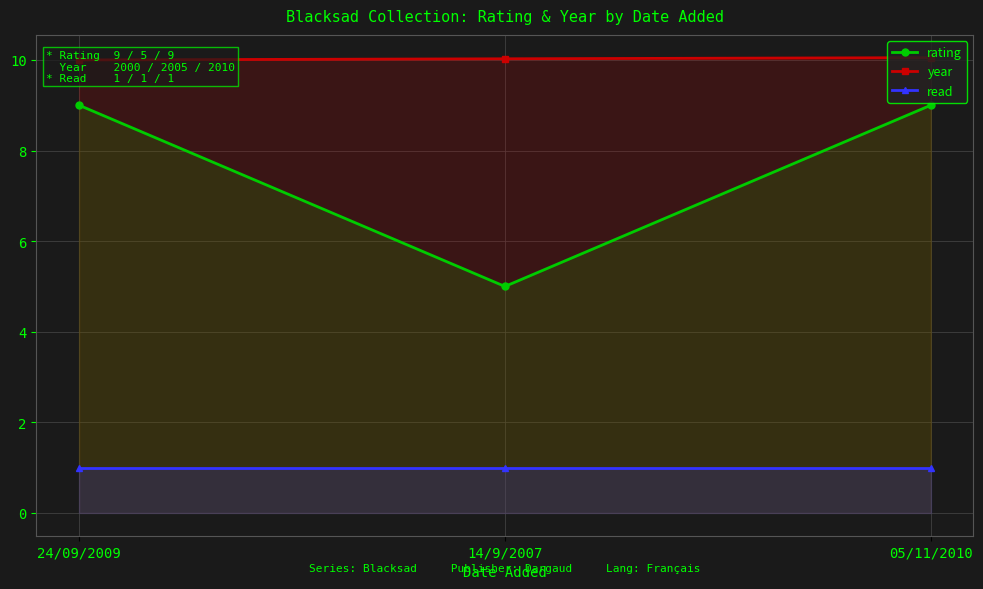

What is the lowest value of the rating series?

5